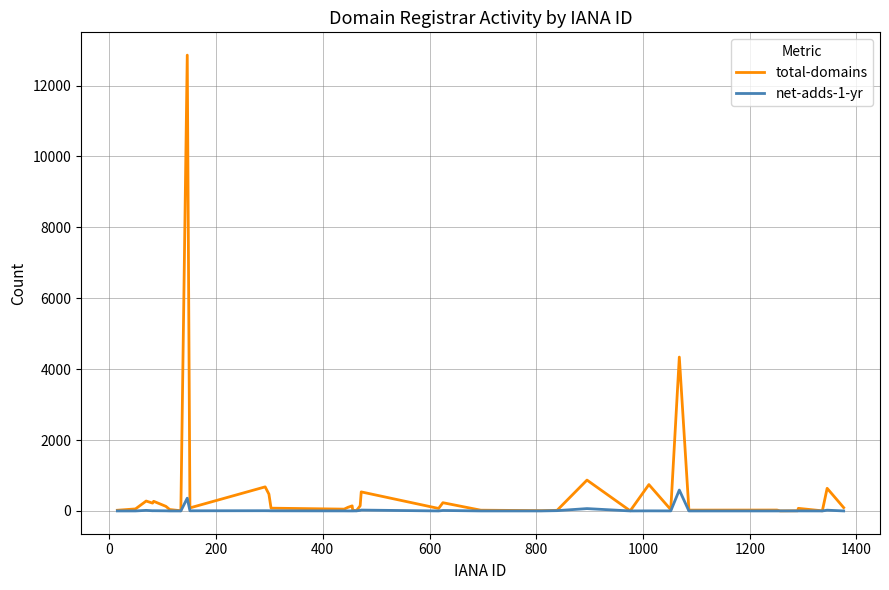

Which series has the largest total across all categories?

total-domains